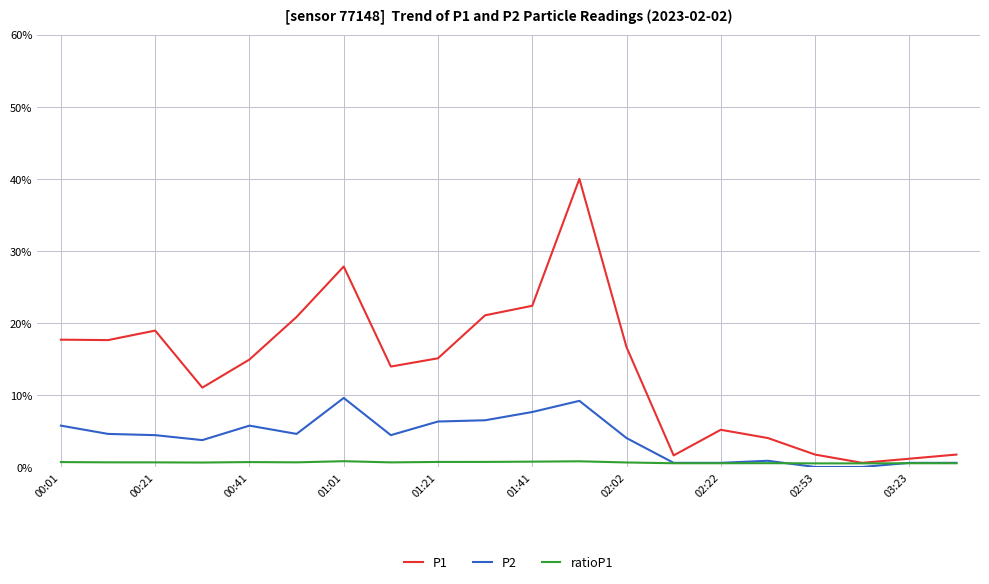

True or false: P2 and P1 intersect in this chart.

False